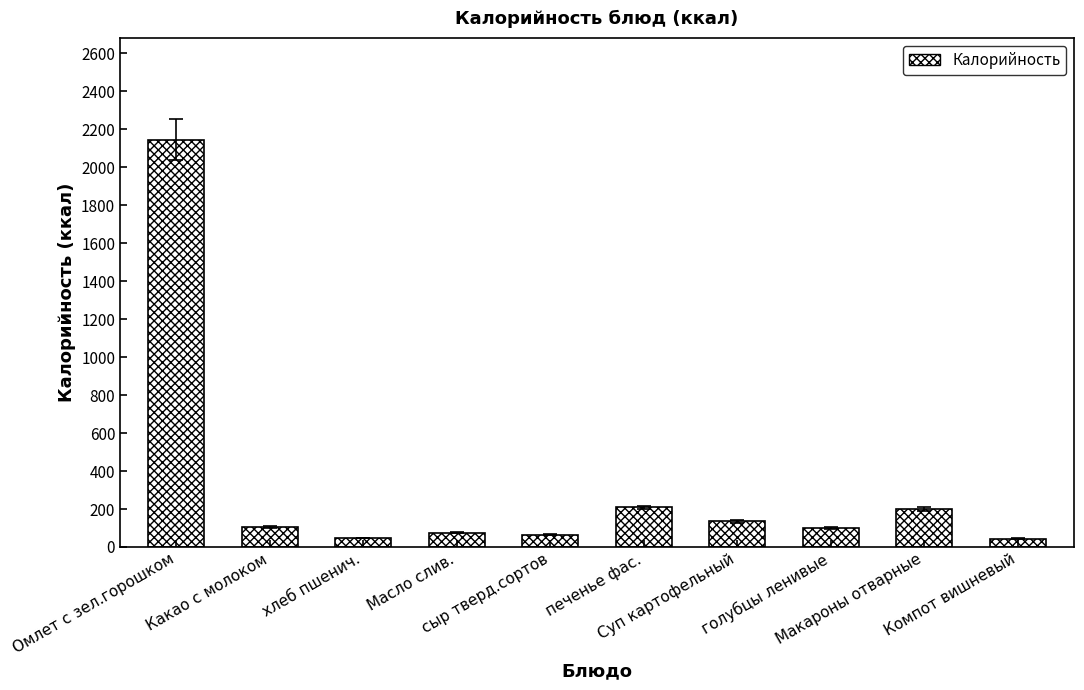

Which category has the highest value across all series?

Омлет с зел.горошком